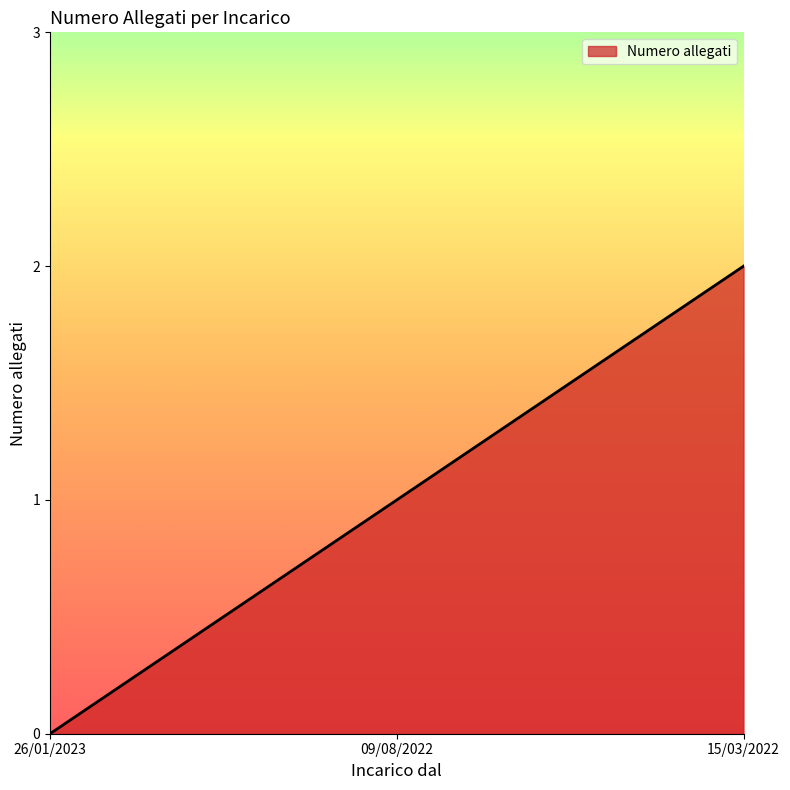

How many distinct data groups are displayed?

1